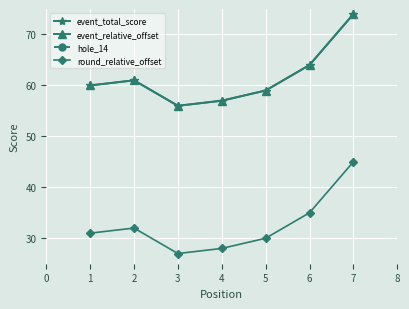

What is the greatest value displayed?

74